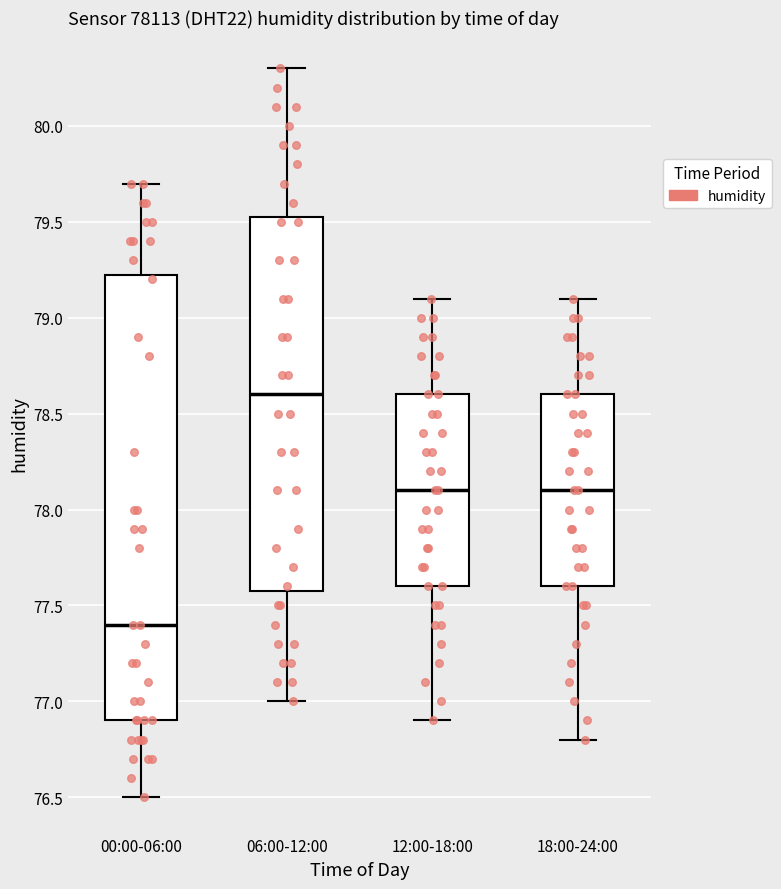

Reading left to right, read every box against the y-axis: the position of its median line, the range the box covers, and the ends of its whiskers. The values are not printed on the chart, so give them approximately, as read against the axis.

00:00-06:00: median 77.40, box 76.90 to 79.25, whiskers 76.50 to 79.70
06:00-12:00: median 78.60, box 77.60 to 79.55, whiskers 77.00 to 80.30
12:00-18:00: median 78.10, box 77.60 to 78.60, whiskers 76.90 to 79.10
18:00-24:00: median 78.10, box 77.60 to 78.60, whiskers 76.80 to 79.10